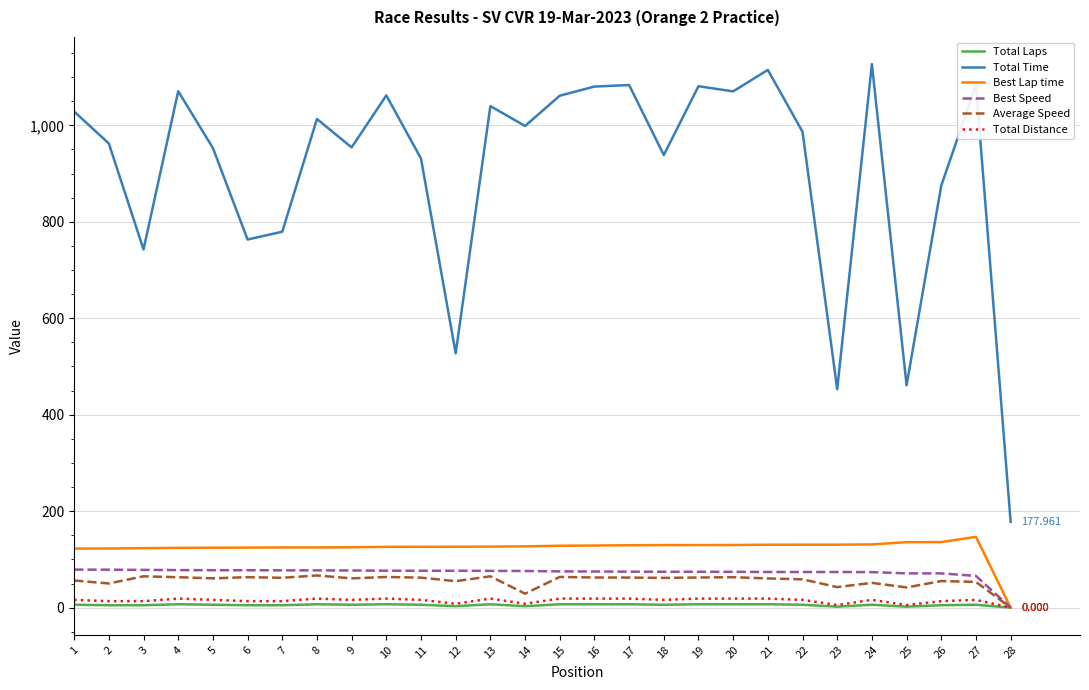

List the series in order of their peak value, lowest first.

Total Laps, Total Distance, Average Speed, Best Speed, Best Lap time, Total Time